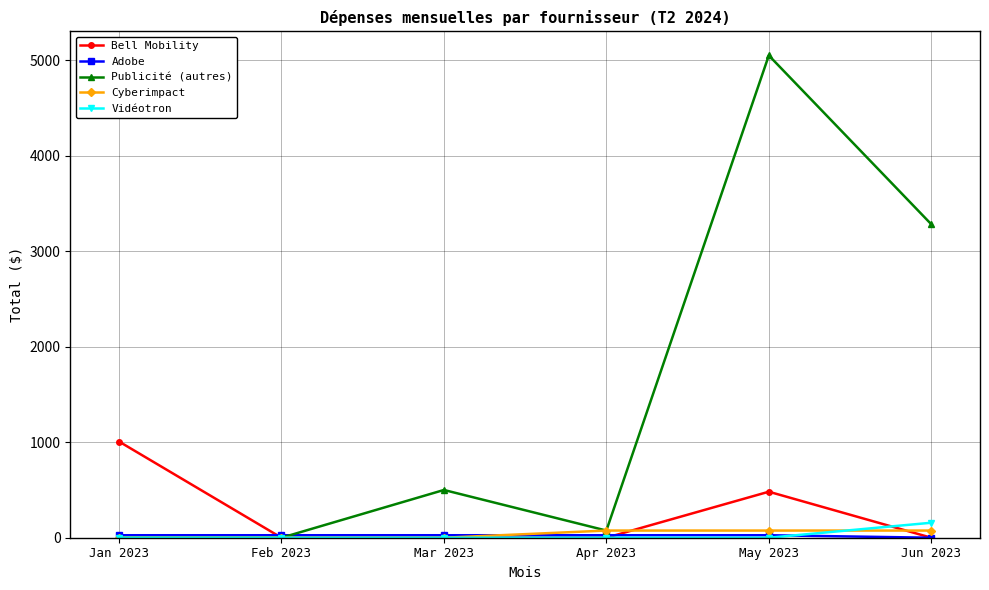

Count the number of categories in the chart.

6